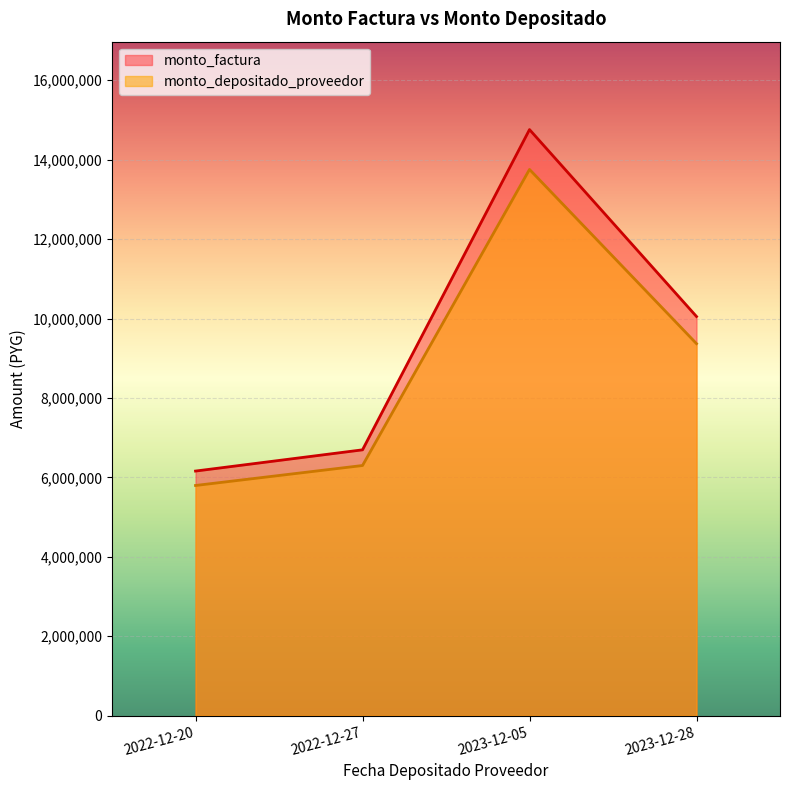

Does the chart display data point markers on the line(s)?

No